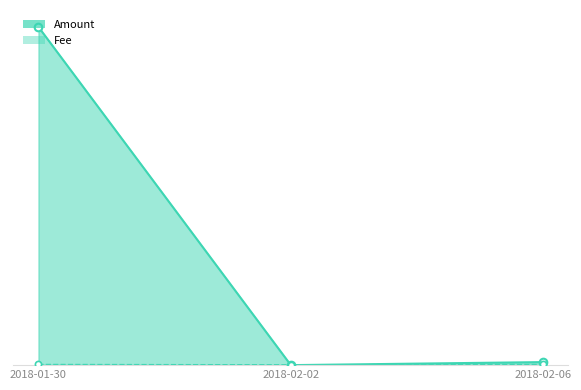

Is the value of Fee at 2018-02-02 greater than the value of Amount at 2018-02-02?

Yes